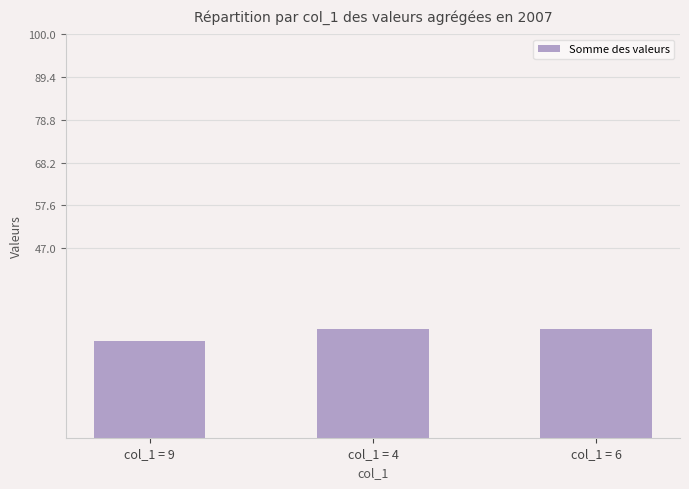

How many bars are there in total?

3